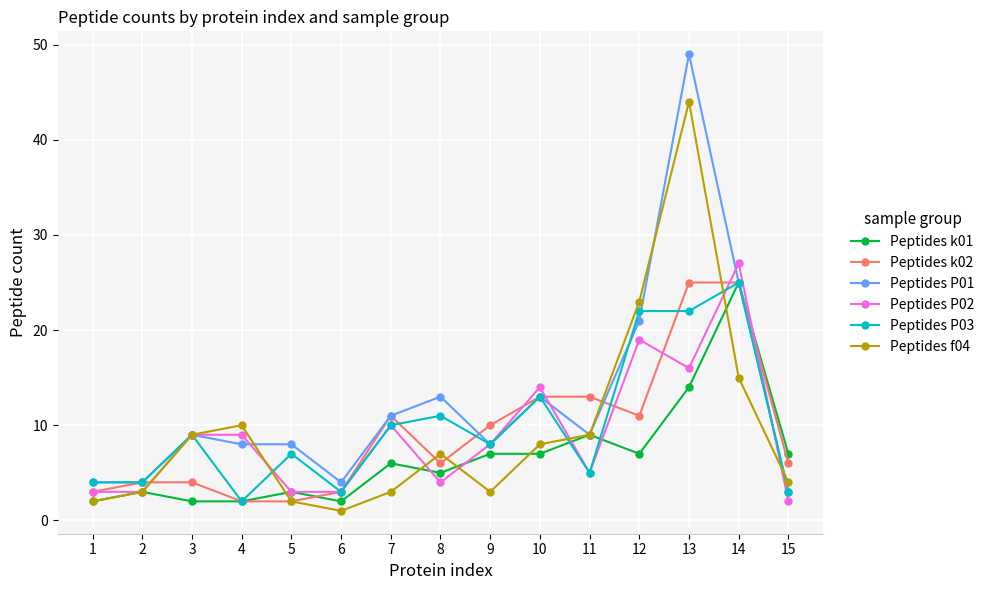

True or false: Peptides f04 has more than 0 interior local peaks.

True